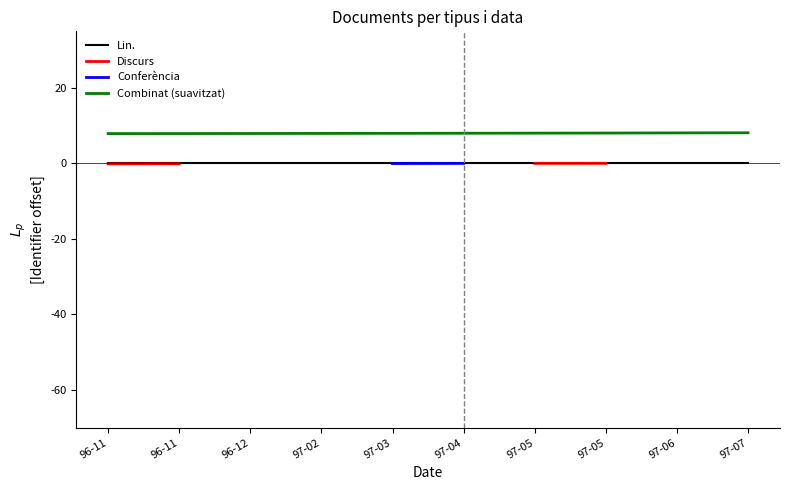

What is the value of the Discurs point at the 10th from the left?

0.1